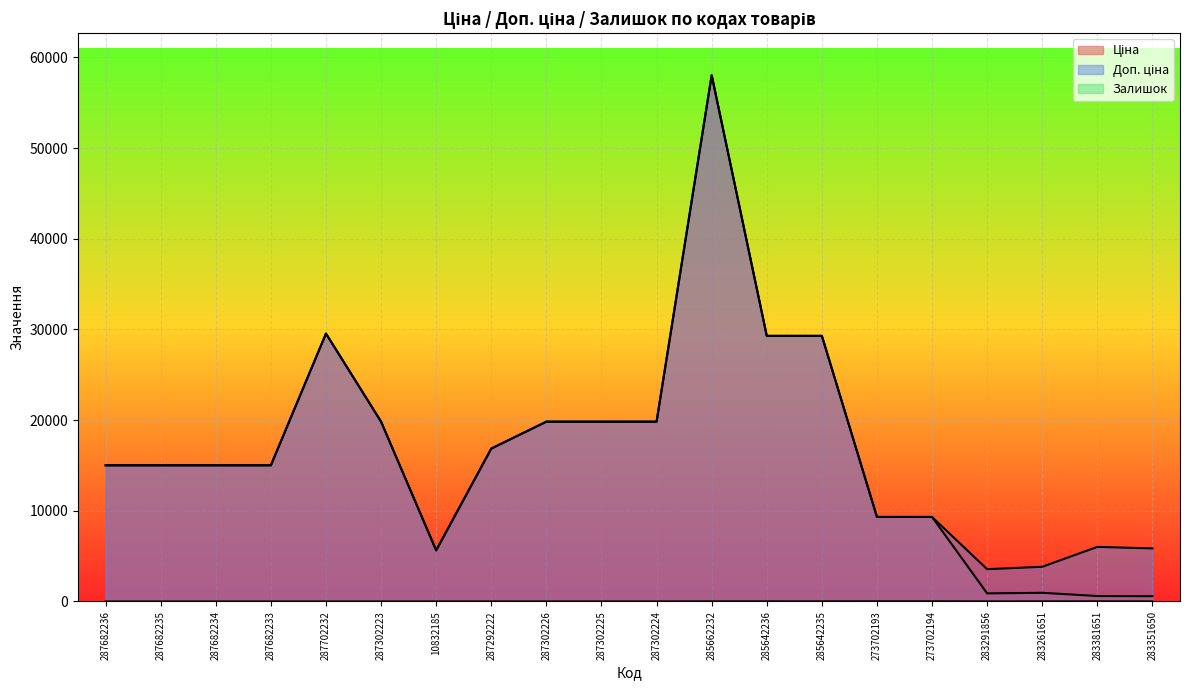

Reading left to right, what are all the values shown in this chart?

Ціна: 287682236=15019.2	287682235=15019.2	287682234=15019.2	287682233=15019.2	287702232=29548.9	287302223=19831.1	10832185=5636.0	287292222=16863.2	287302226=19831.1	287302225=19831.1	287302224=19831.1	285662232=58037.0	285642236=29294.9	285642235=29294.9	273702193=9321.4	273702194=9321.4	283291856=889.9	283261651=957.1	283381651=602.1	283351650=585.3
Доп. ціна: 287682236=15019.2	287682235=15019.2	287682234=15019.2	287682233=15019.2	287702232=29548.9	287302223=19831.1	10832185=5636.0	287292222=16863.2	287302226=19831.1	287302225=19831.1	287302224=19831.1	285662232=58037.0	285642236=29294.9	285642235=29294.9	273702193=9321.4	273702194=9321.4	283291856=3559.7	283261651=3828.4	283381651=6020.8	283351650=5852.9
Залишок: 287682236=0.0	287682235=0.0	287682234=0.0	287682233=0.0	287702232=0.0	287302223=0.0	10832185=2.0	287292222=4.0	287302226=1.0	287302225=5.0	287302224=3.0	285662232=12.0	285642236=12.0	285642235=11.0	273702193=19.0	273702194=18.0	283291856=7.0	283261651=8.0	283381651=13.0	283351650=6.0